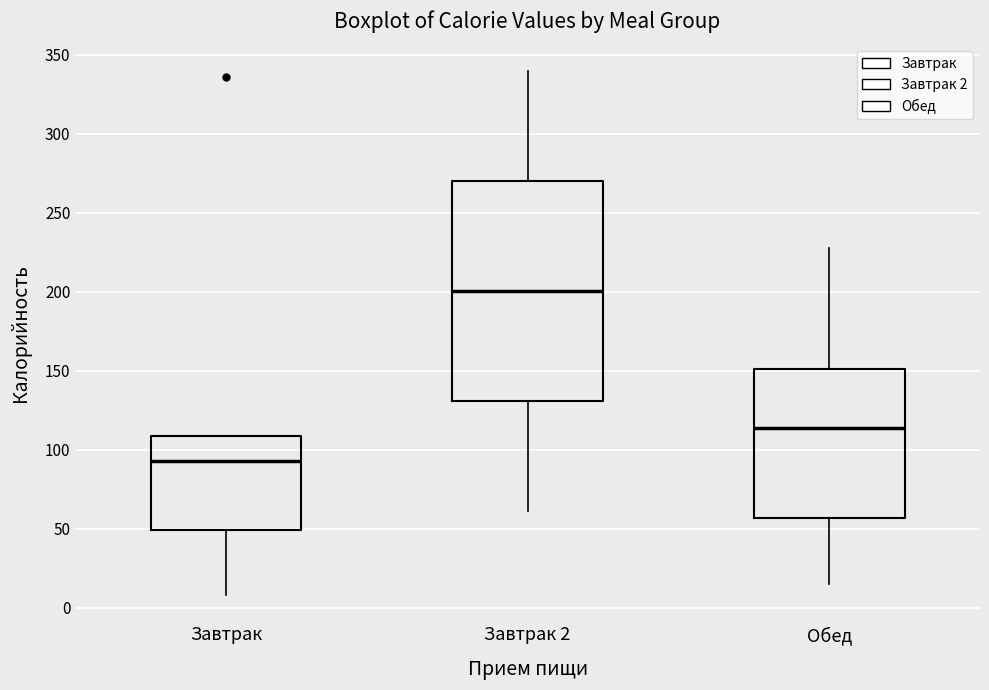

Reading left to right, transcribe this box plot: for each box, give where its median line is, the range the box spans, and where its two whiskers end, as read against the y-axis. The values are not printed on the chart, so give them approximately, as read against the axis.

Завтрак: median 95, box 50 to 110, whiskers 10 to 110
Завтрак 2: median 200, box 130 to 270, whiskers 60 to 340
Обед: median 115, box 55 to 150, whiskers 15 to 230